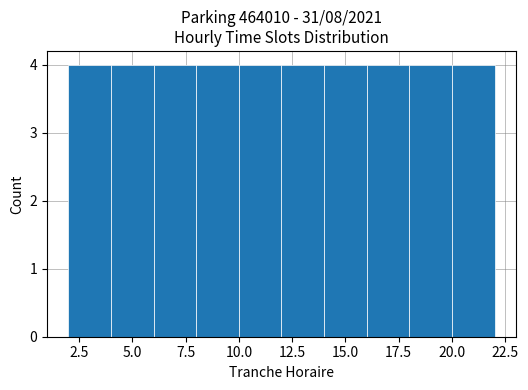

Reading left to right, transcribe this chart: for each bar, give the range it covers on the x-axis and its height. The values are not printed on the chart, so give them approximately, as read against the axis.

2 to 4: 4
4 to 6: 4
6 to 8: 4
8 to 10: 4
10 to 12: 4
12 to 14: 4
14 to 16: 4
16 to 18: 4
18 to 20: 4
20 to 22: 4